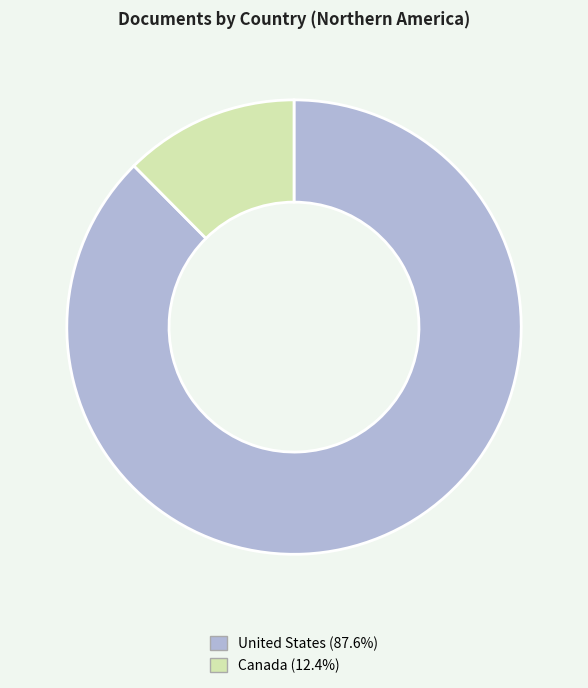

Count the number of slices in the pie.

2